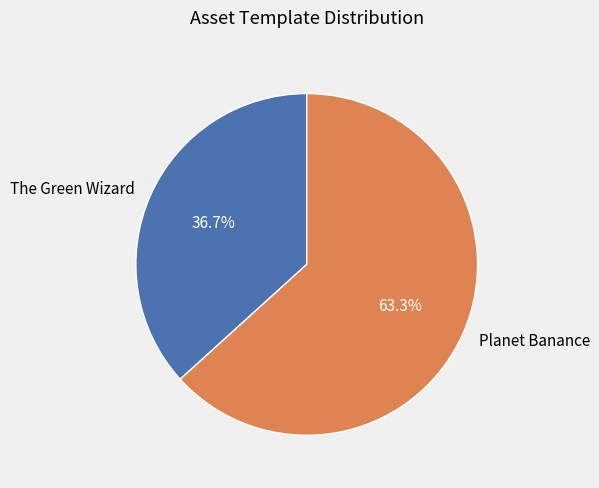

Is Planet Banance the majority of the pie?

Yes